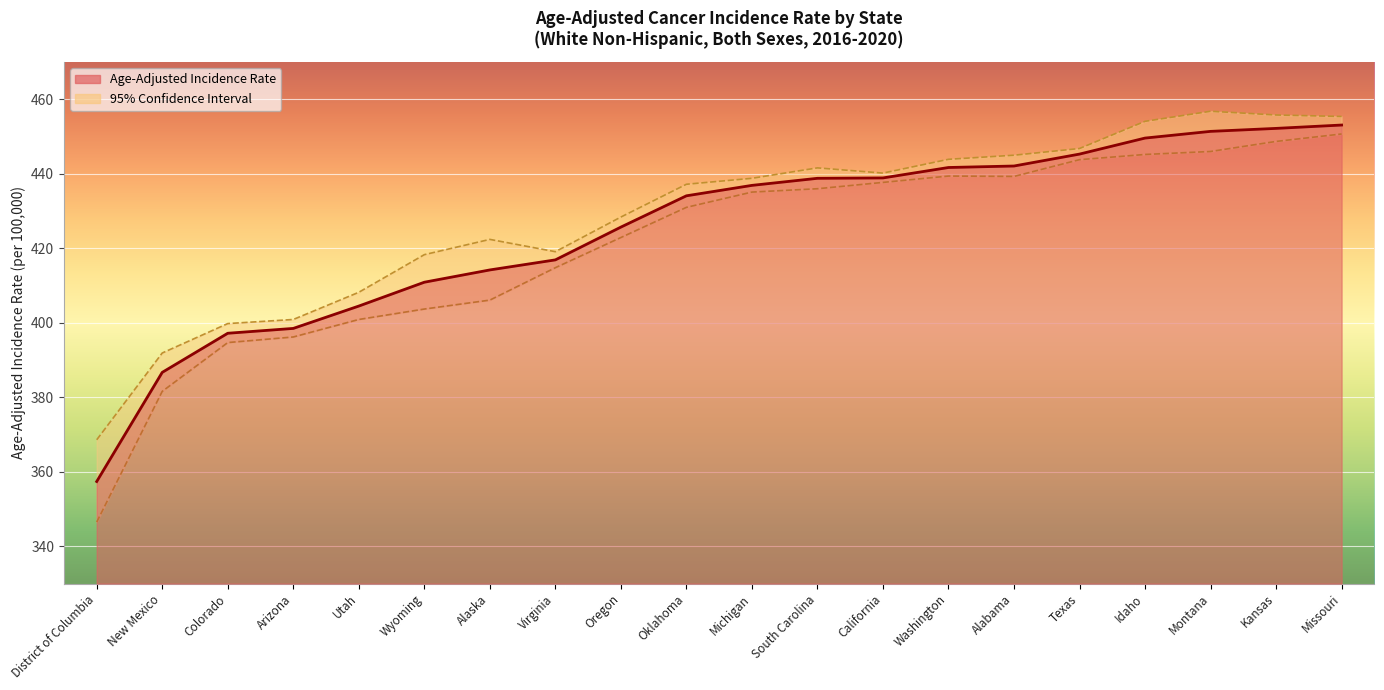

The value of Age-Adjusted Incidence Rate at Alabama is 620.6. True or false?

False